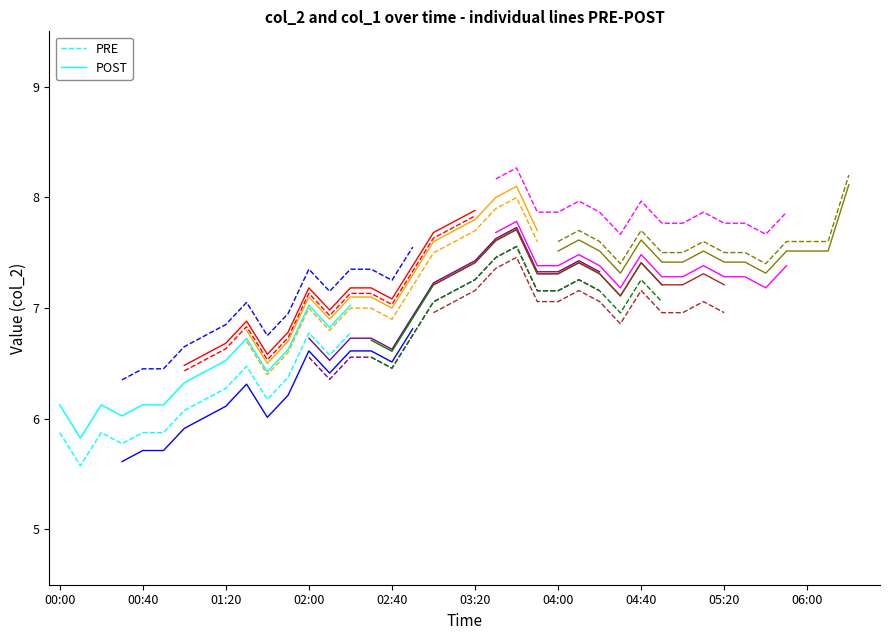

True or false: POST and PRE cross at least once.

False